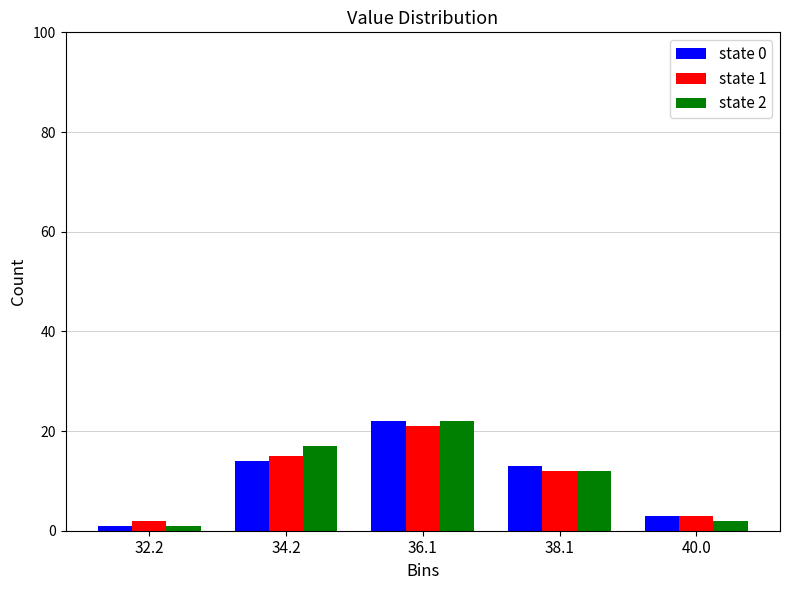

In the state 0 series, which range on the x-axis has the tallest bar?

35.2 to 37.2